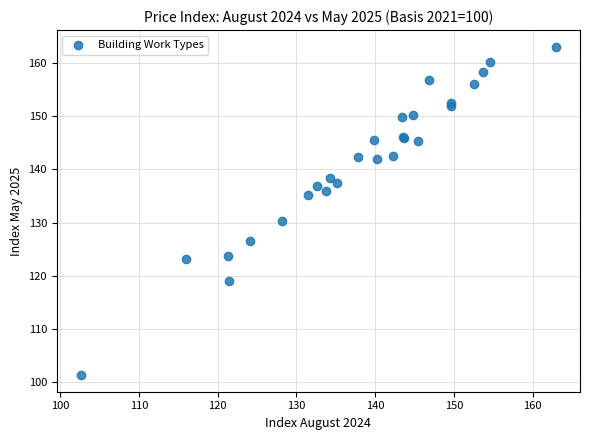

What Y value in the scatter plot is closest to 132?

130.3